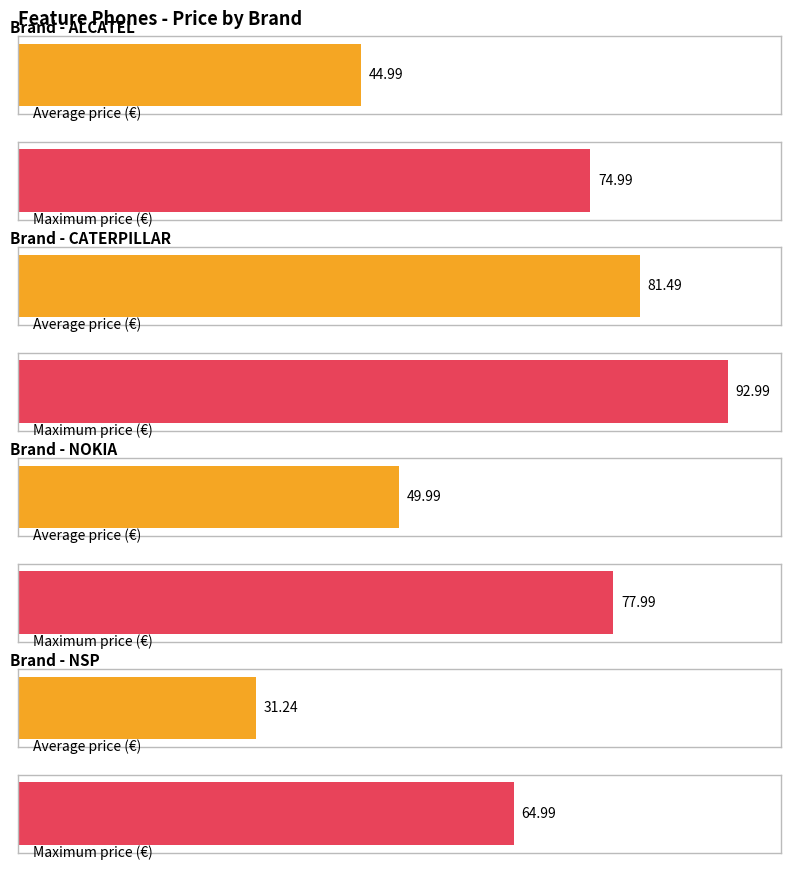

Is it true that Maximum utilization equals 23.6 at NOKIA?

False